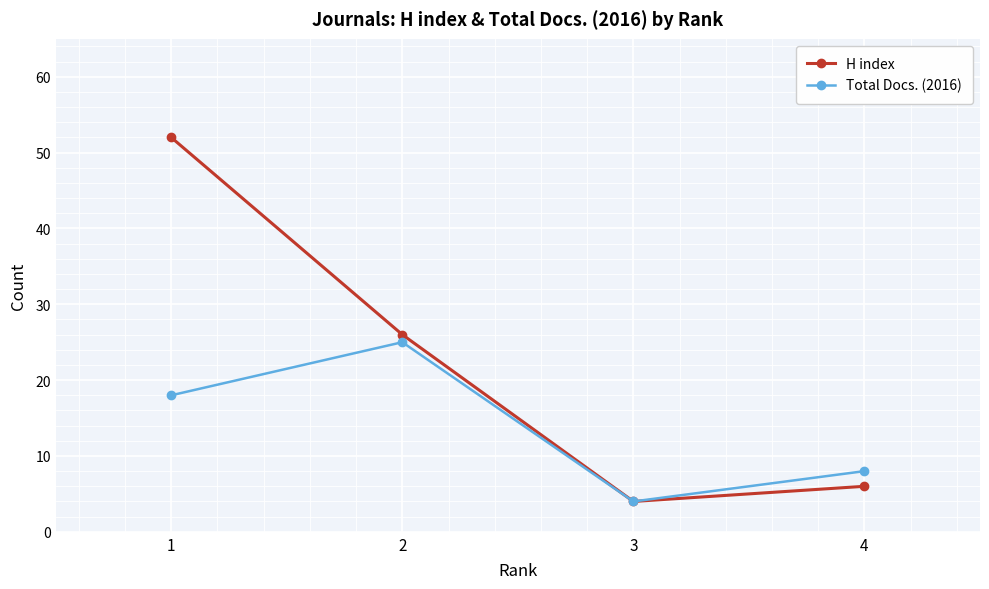

Between 2 and 4, which series saw the biggest shift?

H index